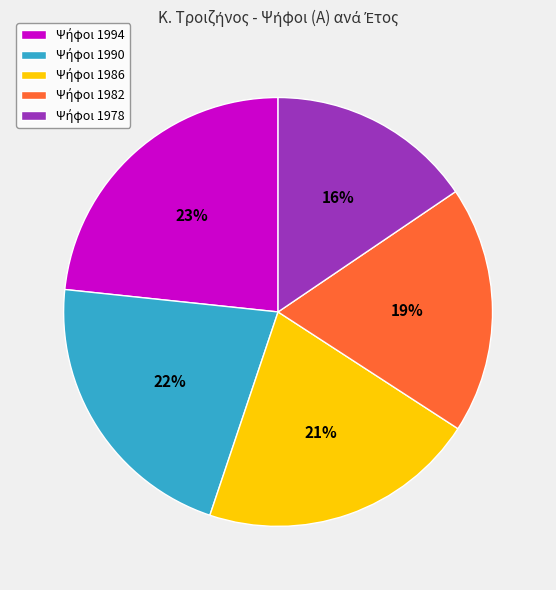

To the nearest percent, what is the average slice percentage?

20%